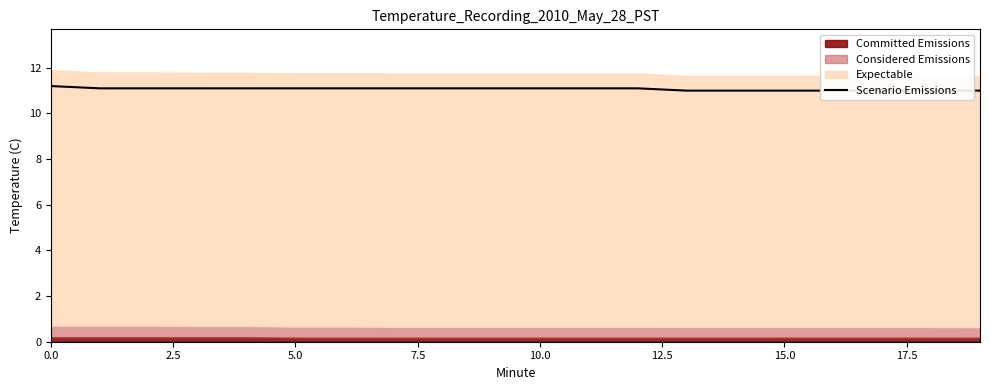

True or false: there are more than 2 points higher than both neighbors.

False